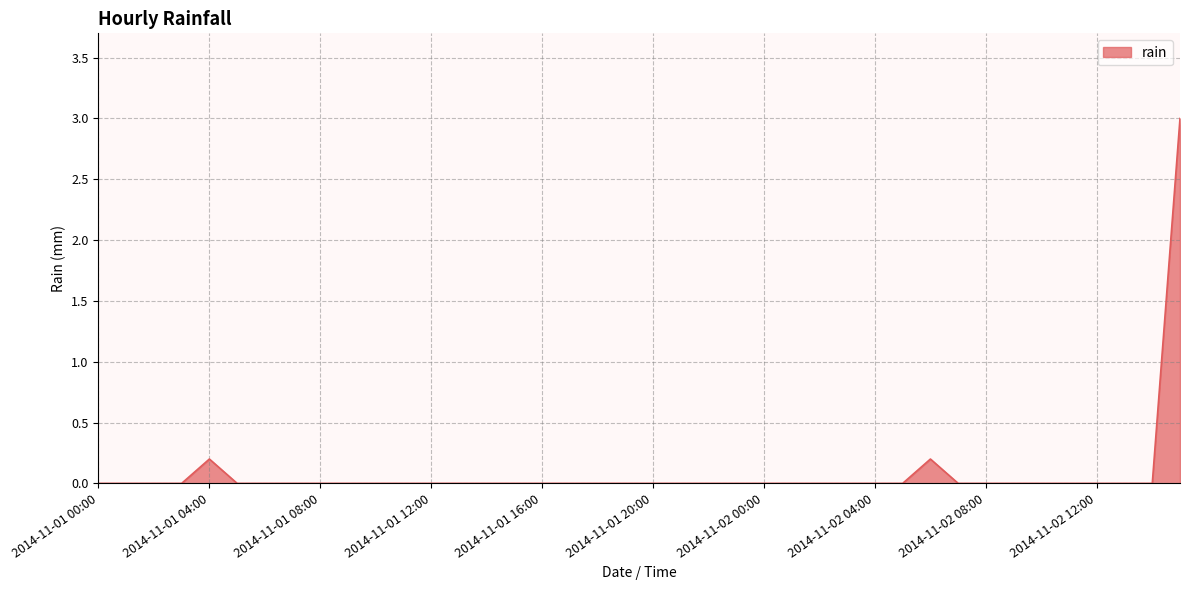

What is the maximum value shown in the chart?

3.0